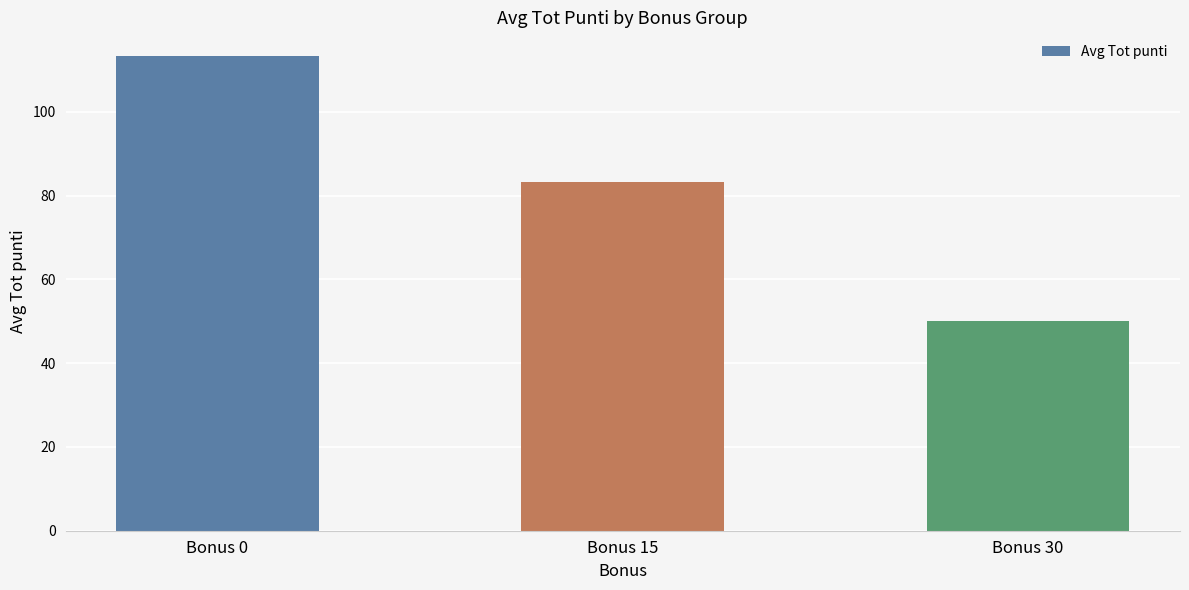

True or false: the data shows 113.3 at Bonus 0.

True